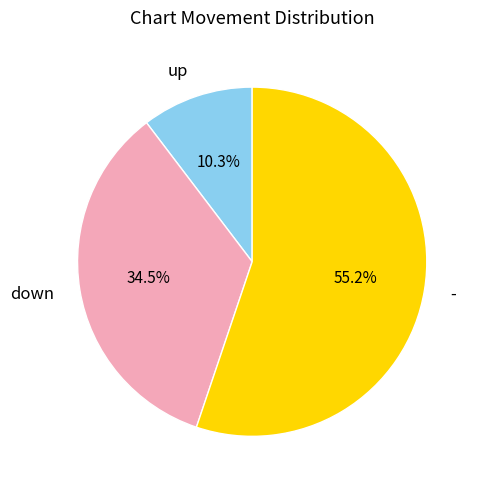

To the nearest percent, what percentage of the pie is up?

10%